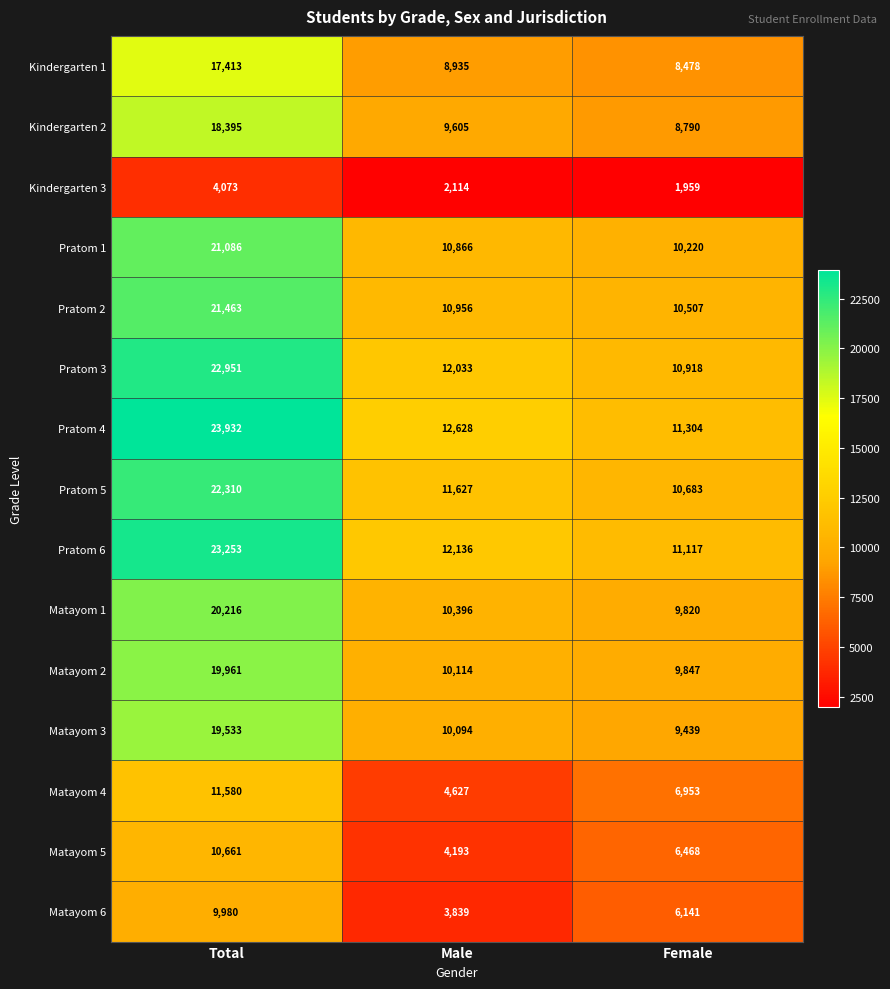

Rank the series at Female from highest to lowest value.

Pratom 4, Pratom 6, Pratom 3, Pratom 5, Pratom 2, Pratom 1, Matayom 2, Matayom 1, Matayom 3, Kindergarten 2, Kindergarten 1, Matayom 4, Matayom 5, Matayom 6, Kindergarten 3